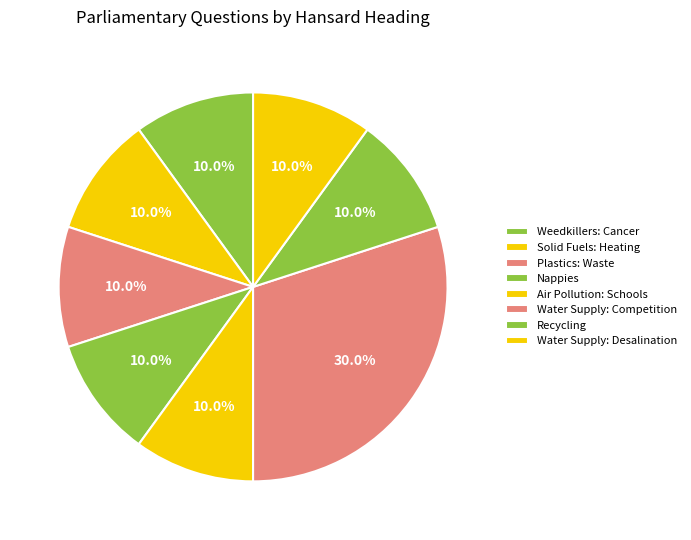

Rank the categories by value from highest to lowest.

Water Supply: Competition, Weedkillers: Cancer, Solid Fuels: Heating, Plastics: Waste, Nappies, Air Pollution: Schools, Recycling, Water Supply: Desalination